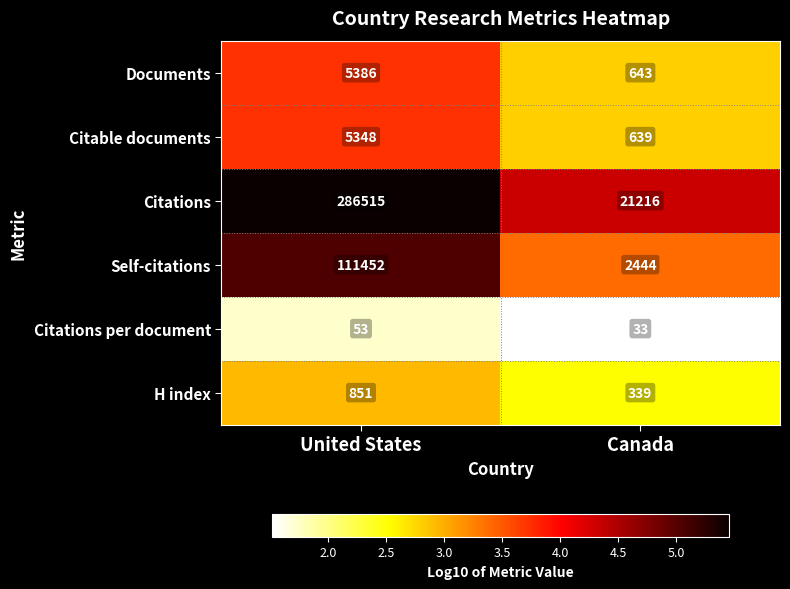

What is the sum of the Self-citations values at Canada and United States?

113896